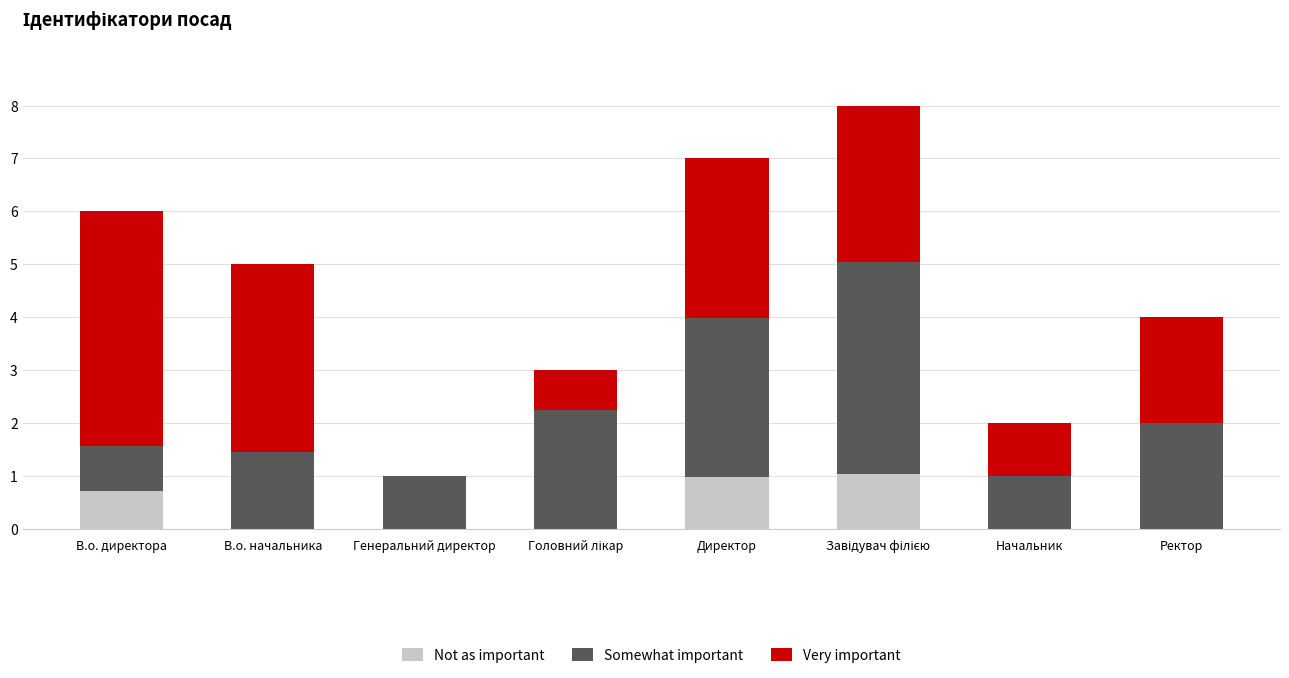

The value of Not as important at В.о. начальника is 0.0. True or false?

True